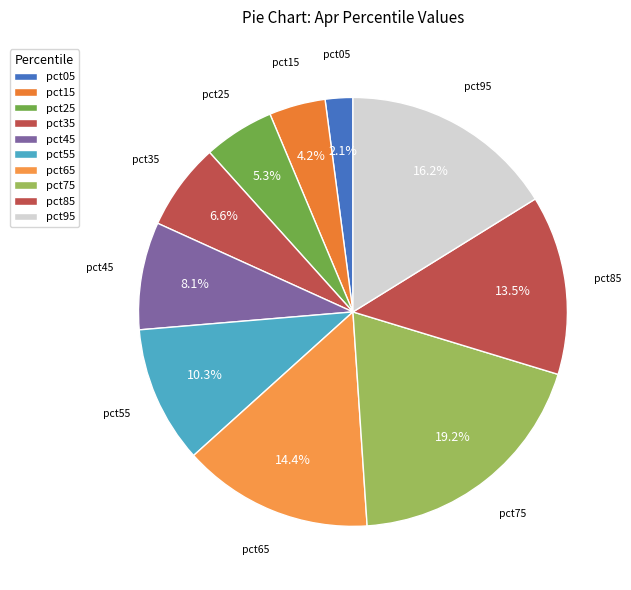

Which slice is the smallest?

pct05